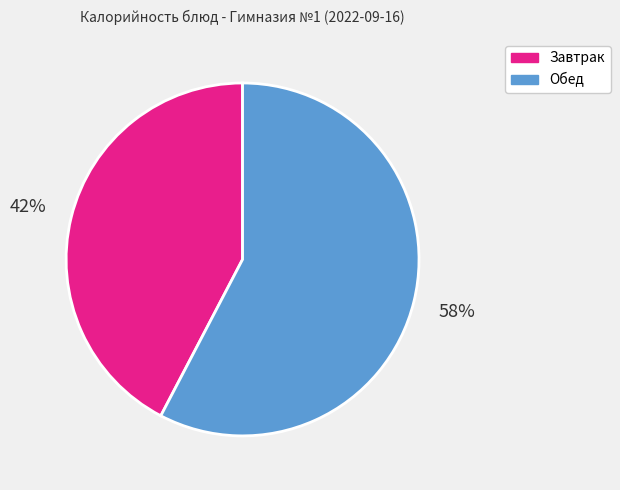

Does any single category account for the majority?

Yes